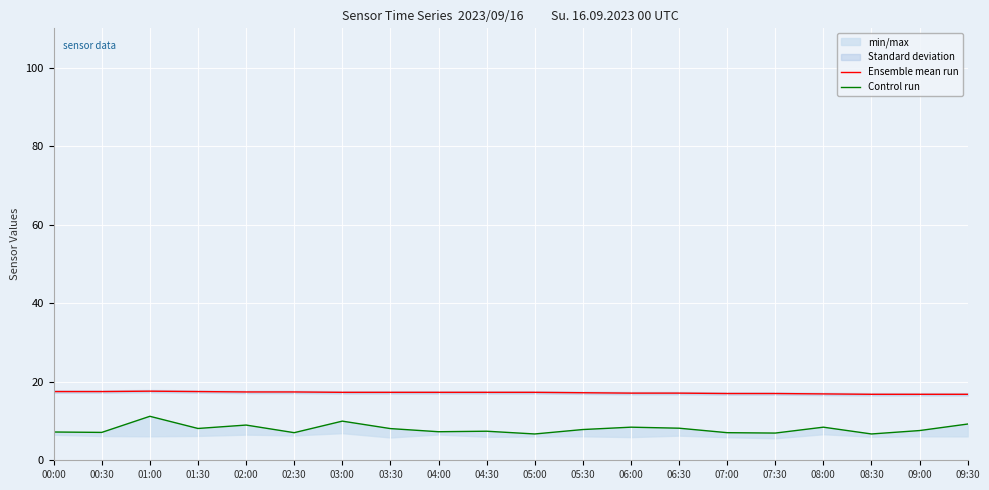

Which label corresponds to the largest value in the chart?

01:00